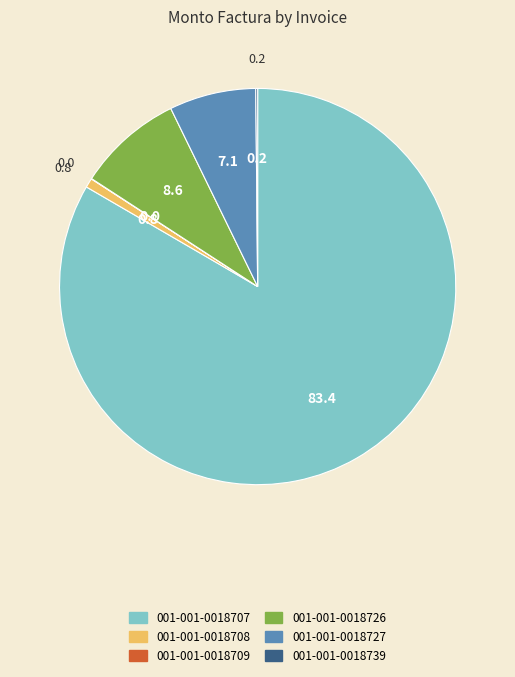

Is 001-001-0018707 the majority of the pie?

Yes